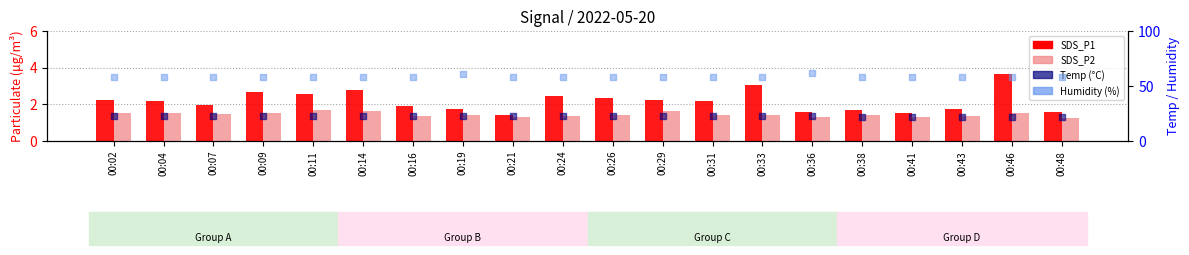

What is the total value across all series at 00:07?

83.9